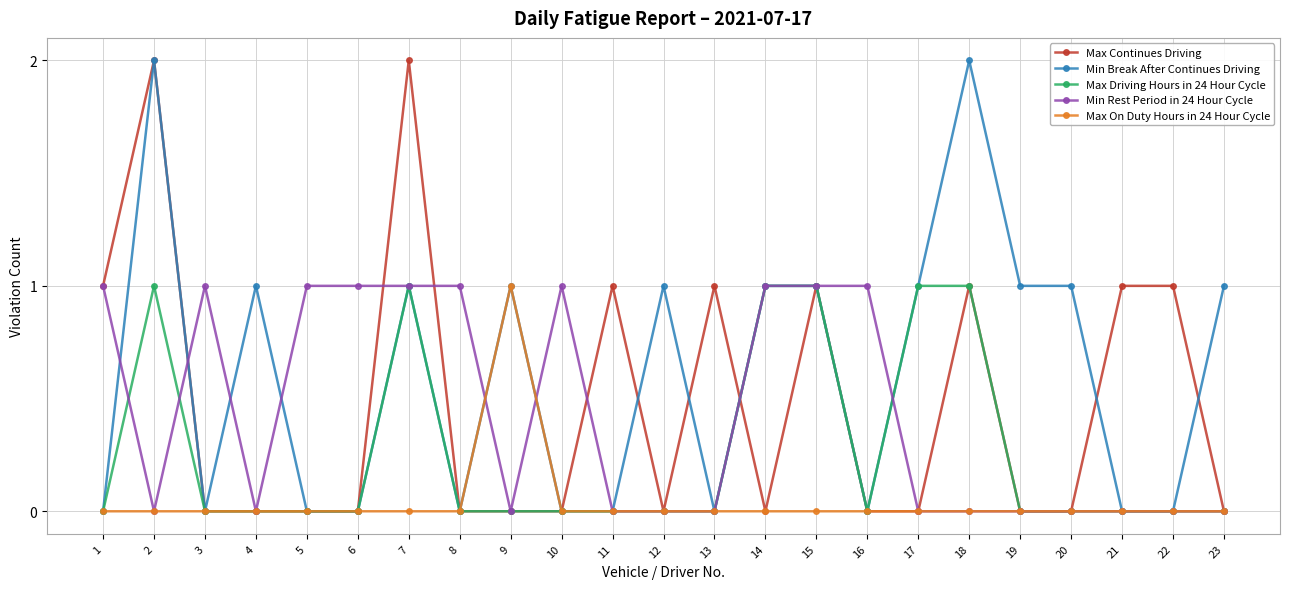

What is the total value across all series at 12?

1